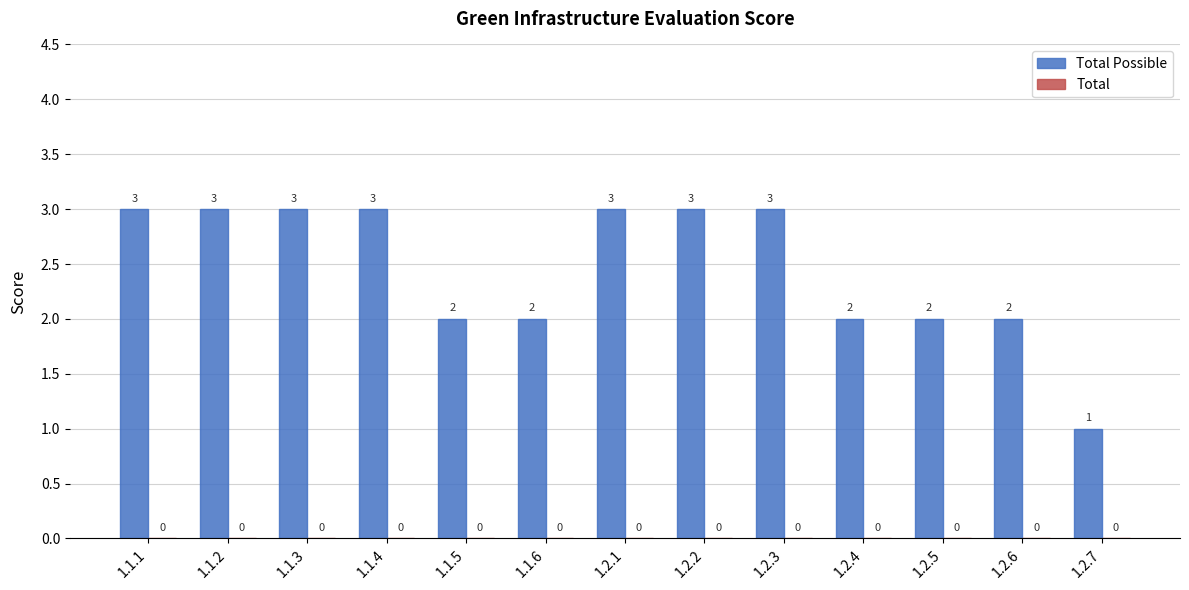

What is the label of the 9th bar from the right?

1.1.5